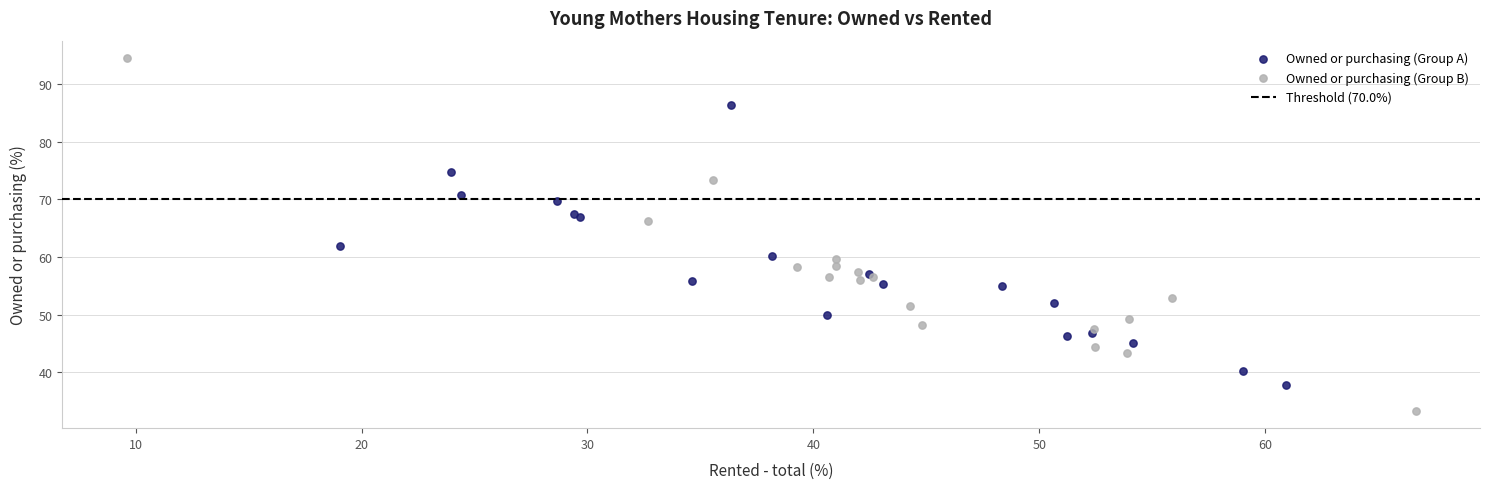

Which series contains the lowest Y value?

Owned or purchasing (Group B)